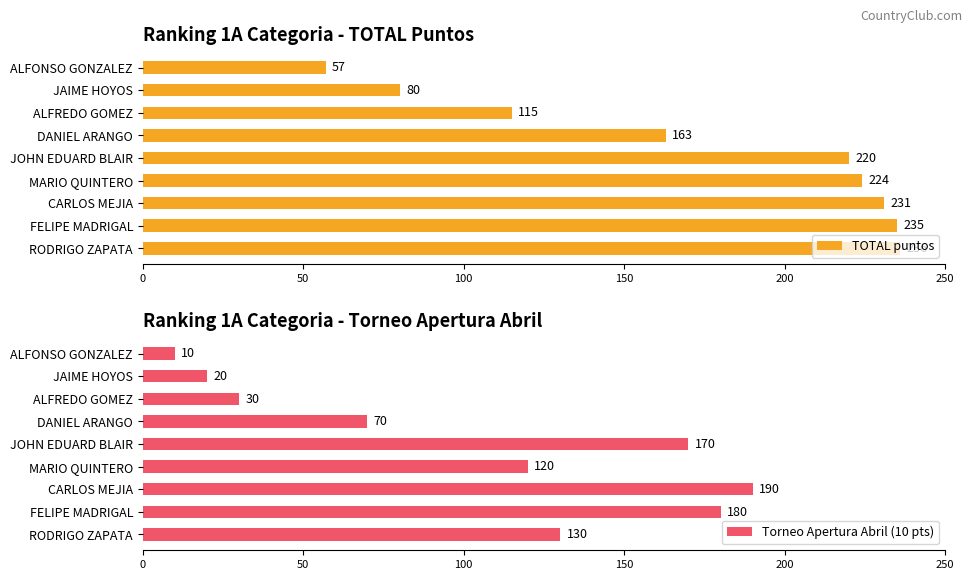

Reading right to left, transcribe all the data shown in this chart.

TOTAL puntos: 57	80	115	163	220	224	231	235	236
Torneo Apertura Abril (10 pts): 10	20	30	70	170	120	190	180	130